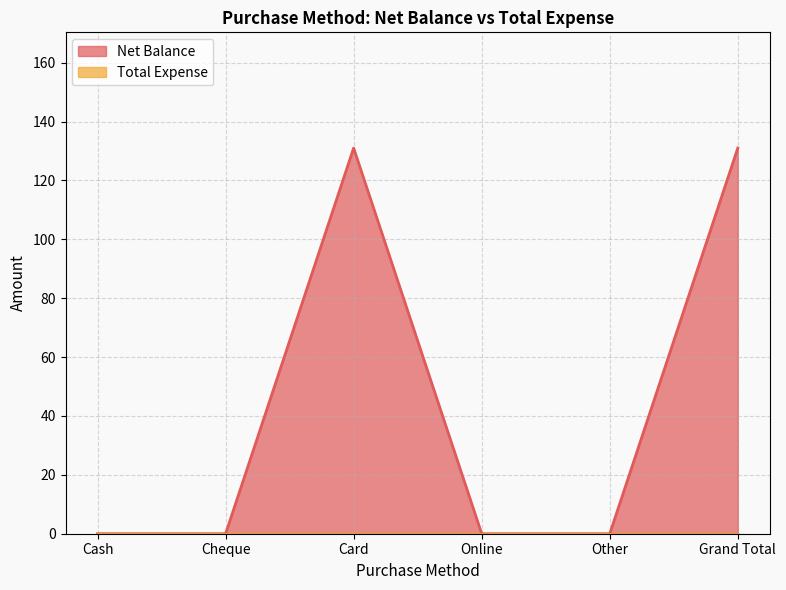

Which label corresponds to the largest value in the chart?

Card